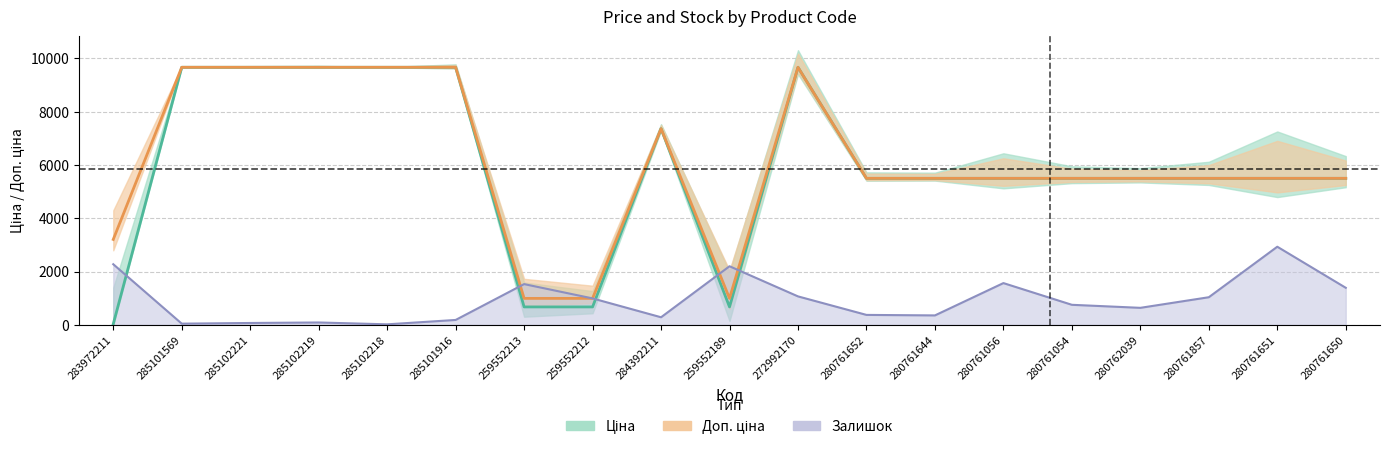

What are all the series names shown in the legend?

Ціна, Доп. ціна, Залишок